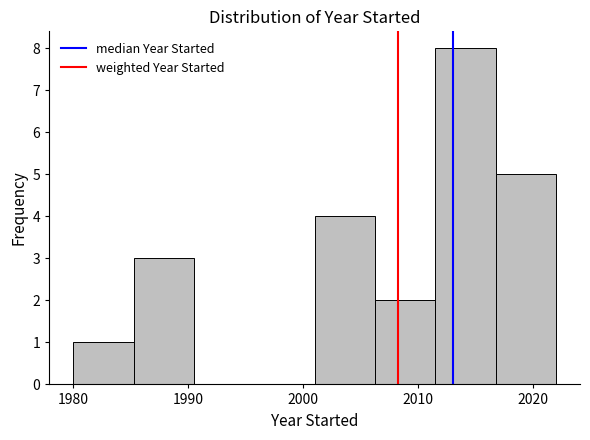

How tall is the bar that spans 2006 to 2012 on the x-axis? Neither the bar edges nor the heights are printed on the chart, so give them approximately, as read against the axes.

2